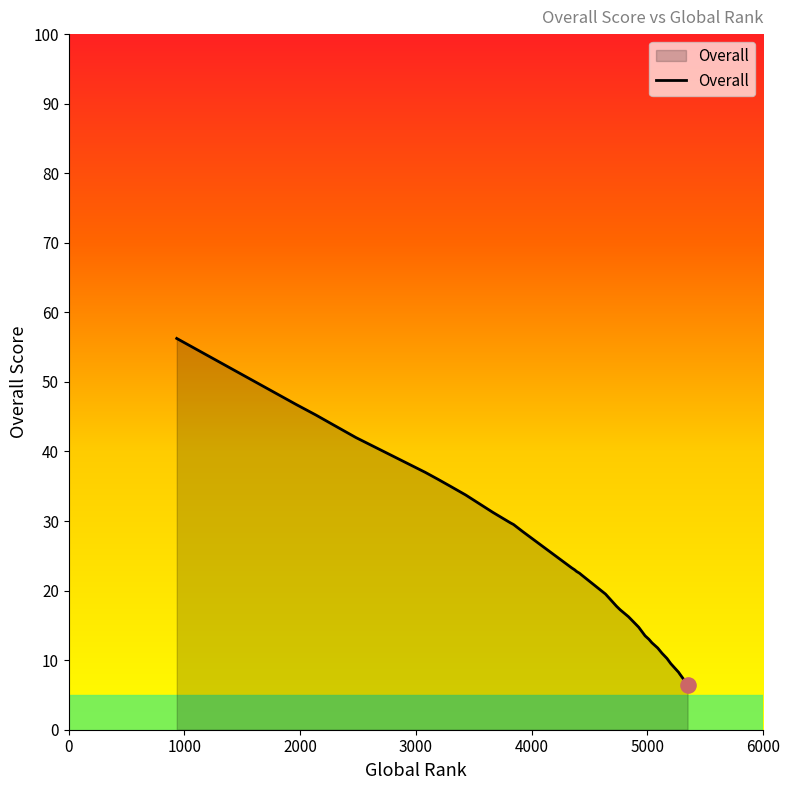

Approximately how many times larger is the value at 933 compared to 4734?

3.2